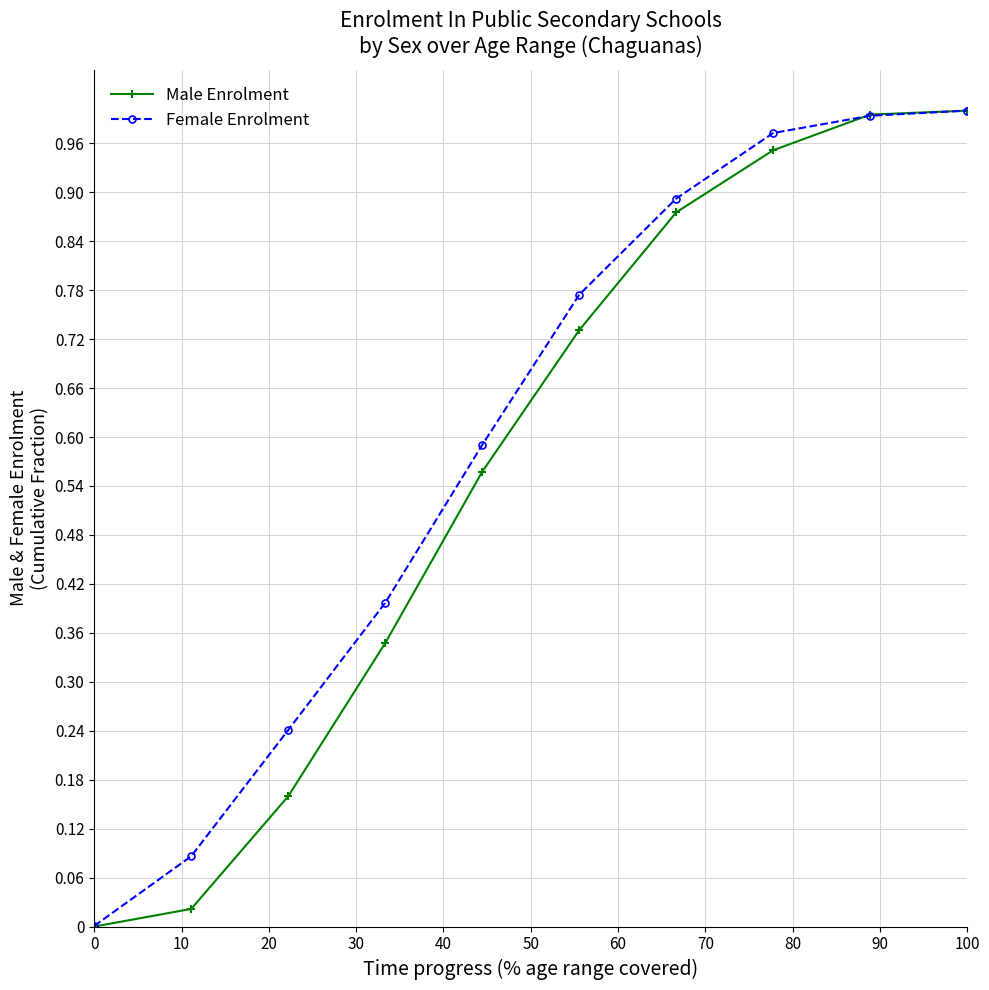

True or false: Male Enrolment has more than 1 points higher than both neighbors.

False